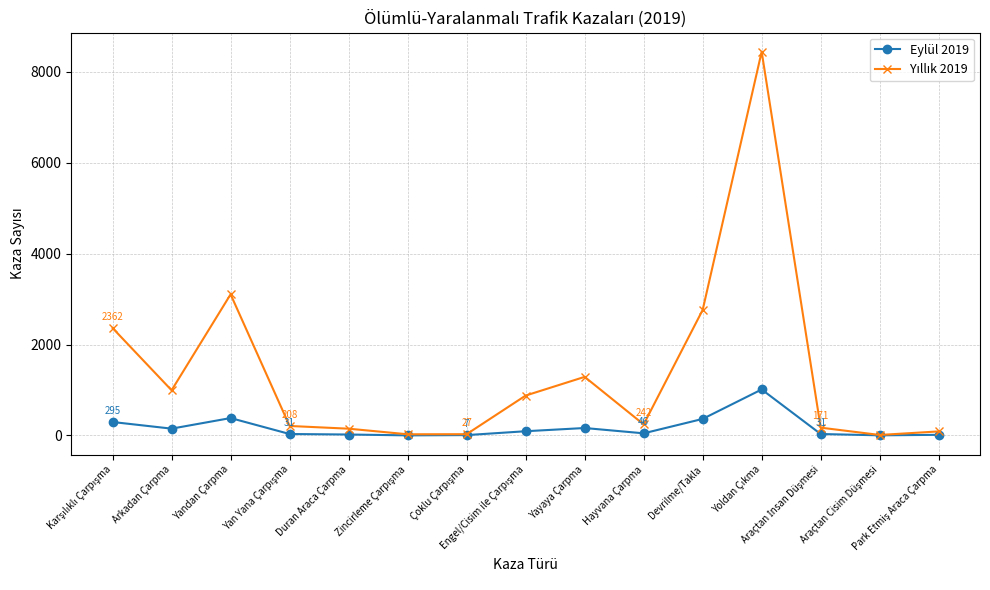

At how many categories does at least one series exceed 773?

7